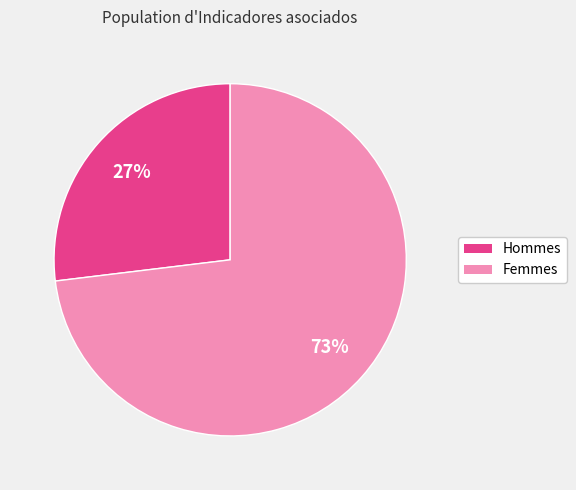

Is there any slice that represents more than half of the pie?

Yes